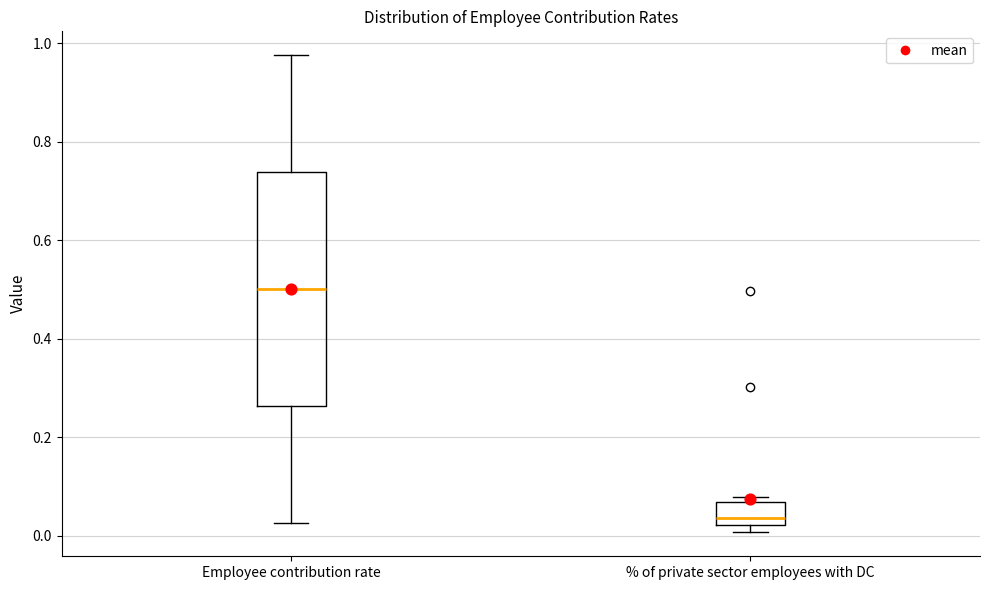

Reading left to right, read every box against the y-axis: the position of its median line, the range the box covers, and the ends of its whiskers. The values are not printed on the chart, so give them approximately, as read against the axis.

Employee contribution rate: median 0.50, box 0.26 to 0.74, whiskers 0.02 to 0.98
% of private sector employees with DC: median 0.04, box 0.02 to 0.06, whiskers 0.00 to 0.08